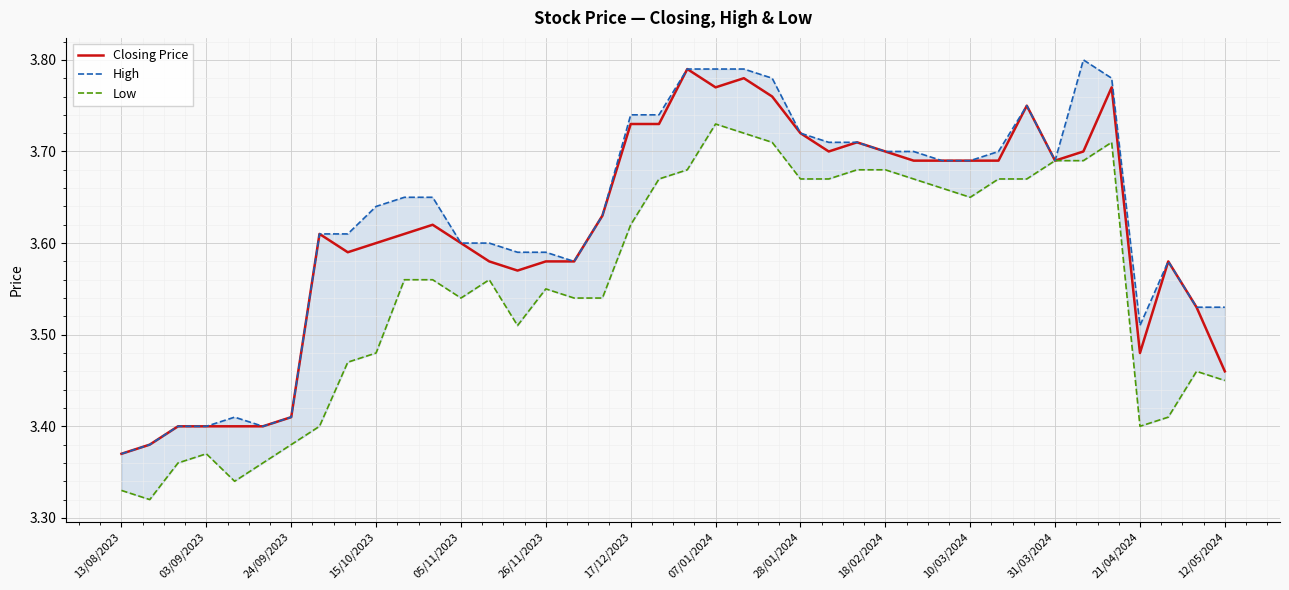

Which series has the widest spread of values?

High